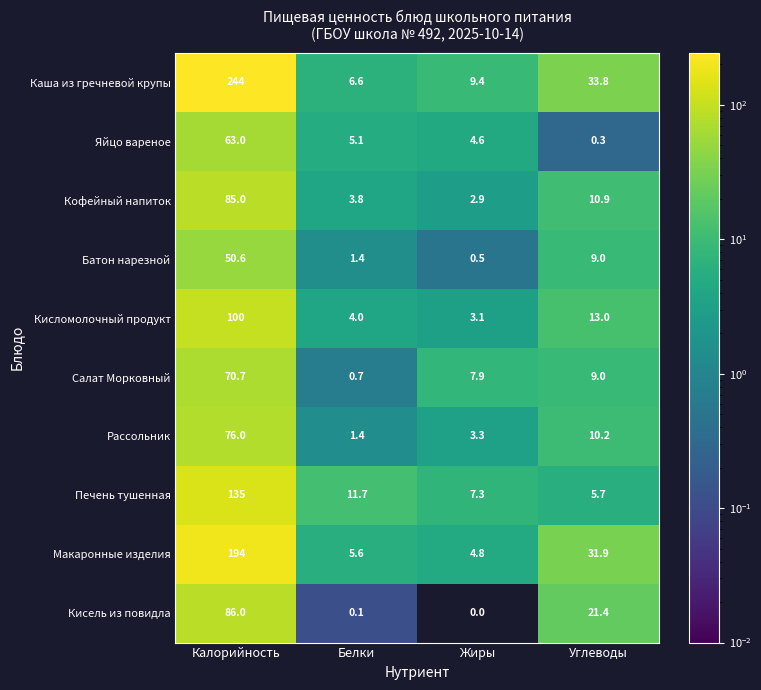

Is it true that Яйцо вареное equals 4.6 at Жиры?

True